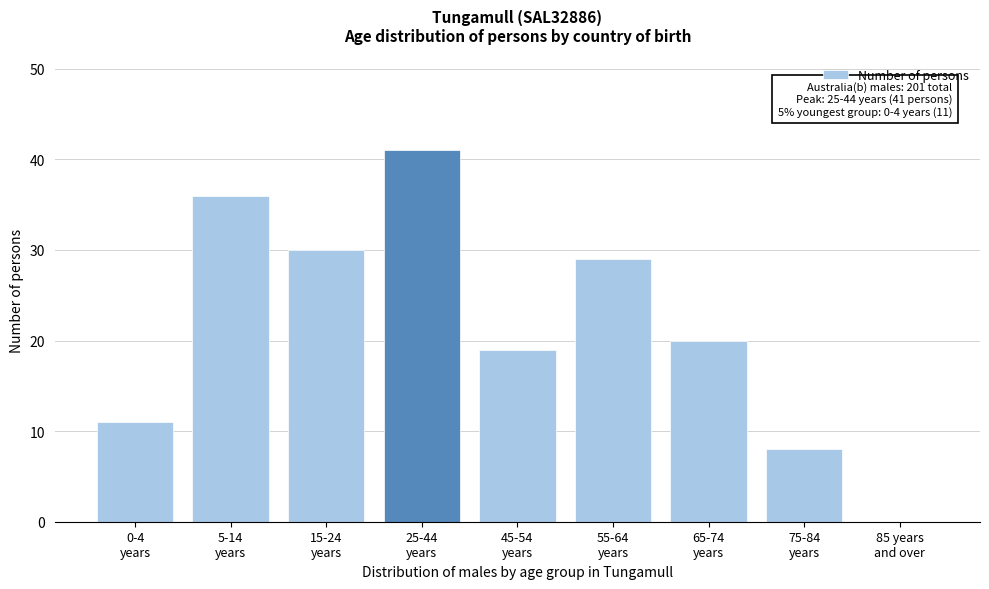

What is the maximum value shown in the chart?

41